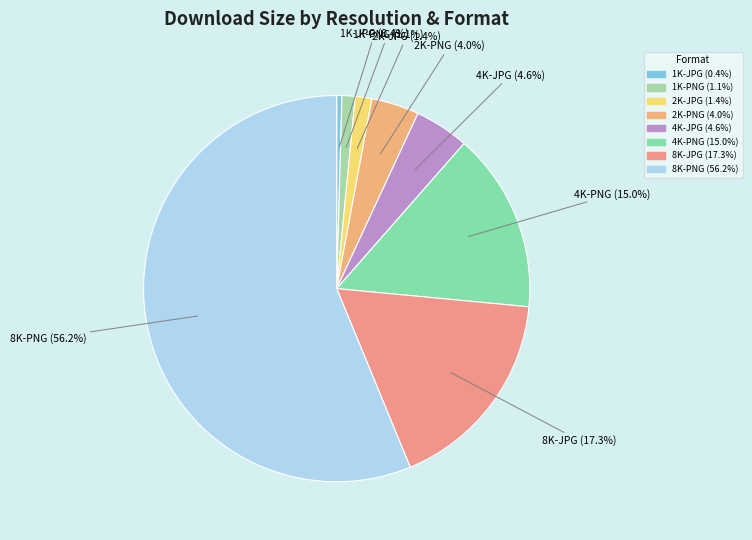

What is the smallest slice in the pie chart?

1K-JPG